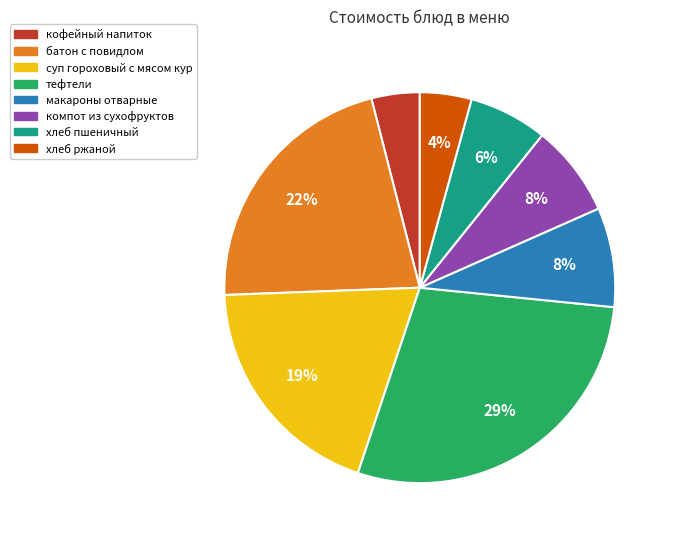

The суп гороховый с мясом кур slice represents 19% of the pie. True or false?

True